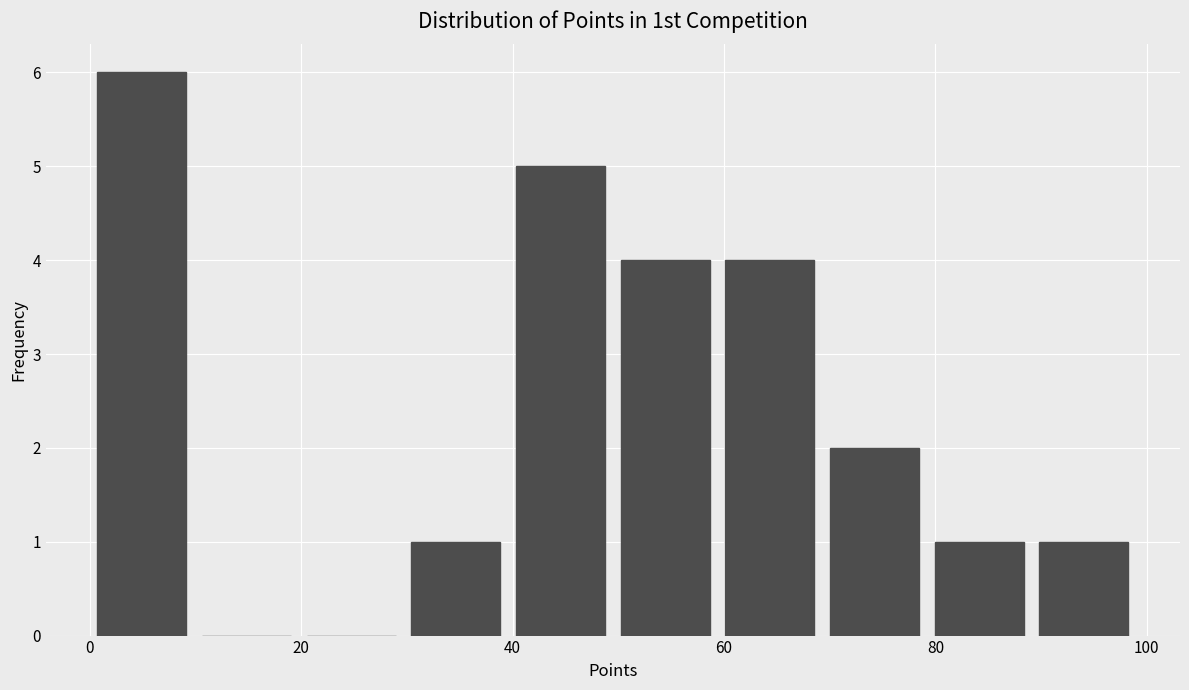

Reading left to right, transcribe this chart: for each bar, give the range it covers on the x-axis and its height. Neither the bar edges nor the heights are printed on the chart, so give them approximately, as read against the axes.

0 to 10: 6
10 to 20: 0
20 to 30: 0
30 to 40: 1
40 to 50: 5
50 to 60: 4
60 to 70: 4
70 to 80: 2
80 to 90: 1
90 to 100: 1